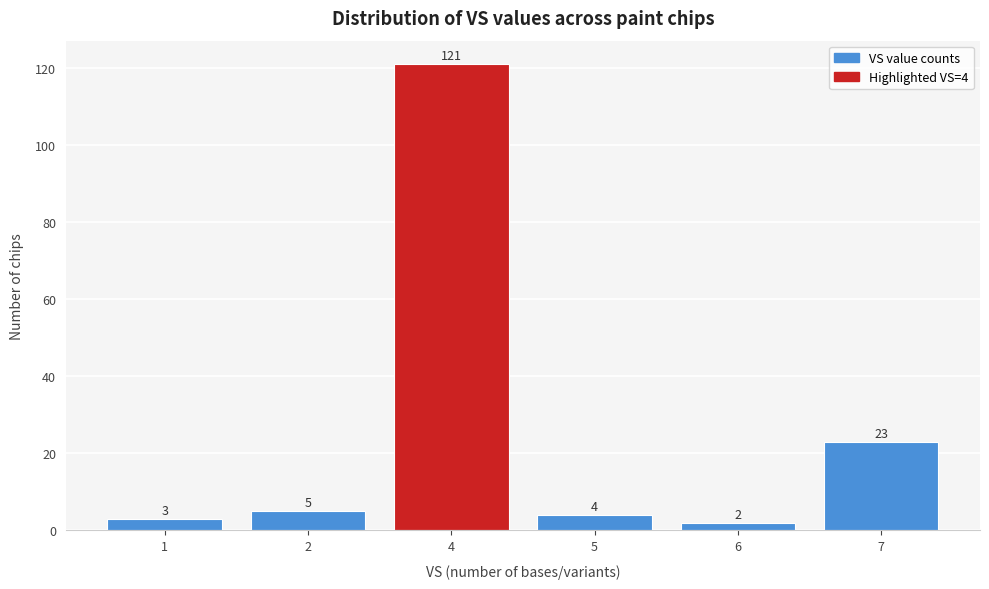

Reading right to left, list all the values displayed in this chart.

7=23	6=2	5=4	4=121	2=5	1=3